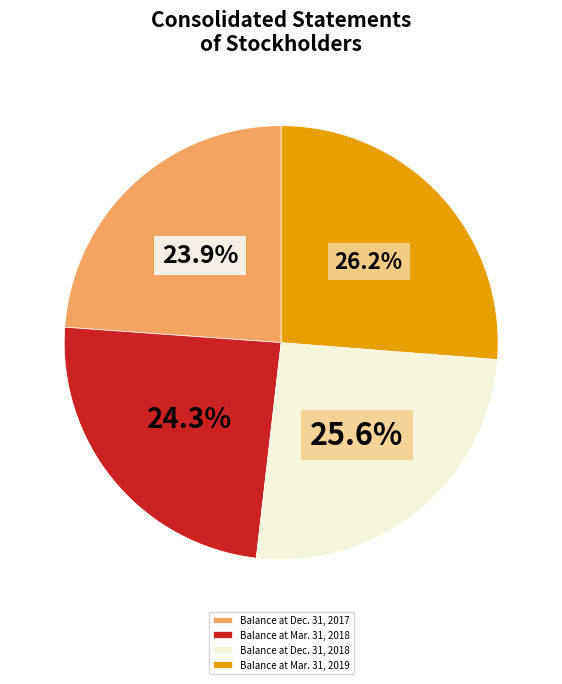

Does any single category account for the majority?

No